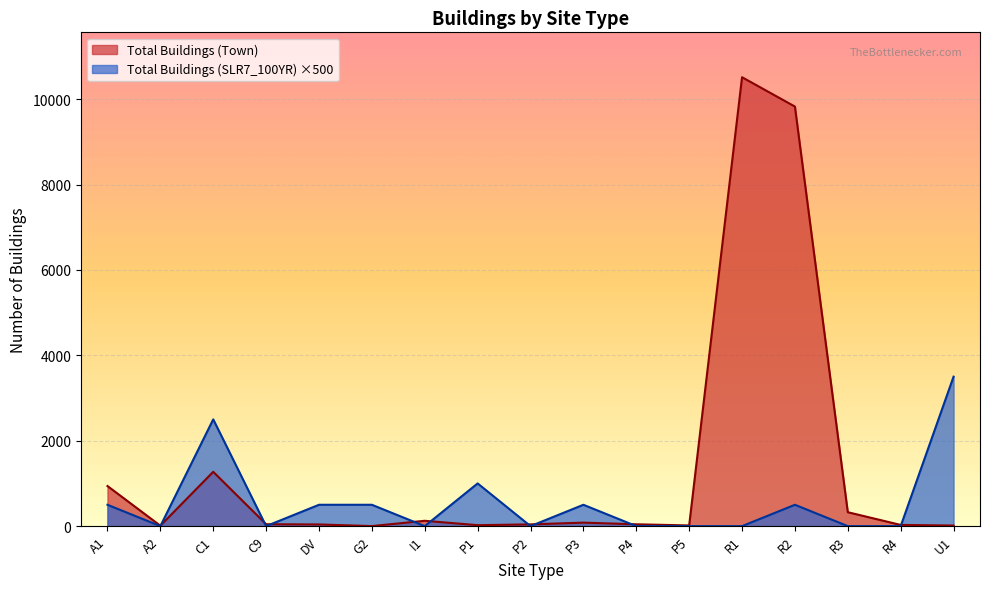

What is the label of the 6th point from the right?

P5